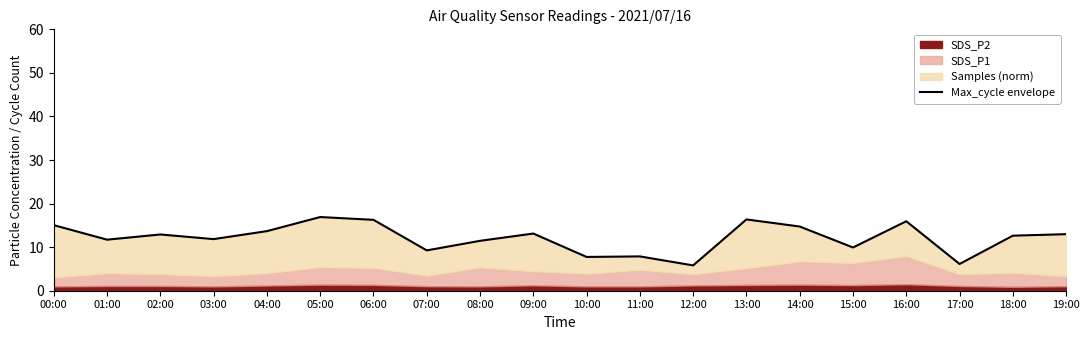

Rank the categories by value from highest to lowest.

05:00, 13:00, 06:00, 16:00, 00:00, 14:00, 04:00, 09:00, 19:00, 02:00, 18:00, 03:00, 01:00, 08:00, 15:00, 07:00, 11:00, 10:00, 17:00, 12:00